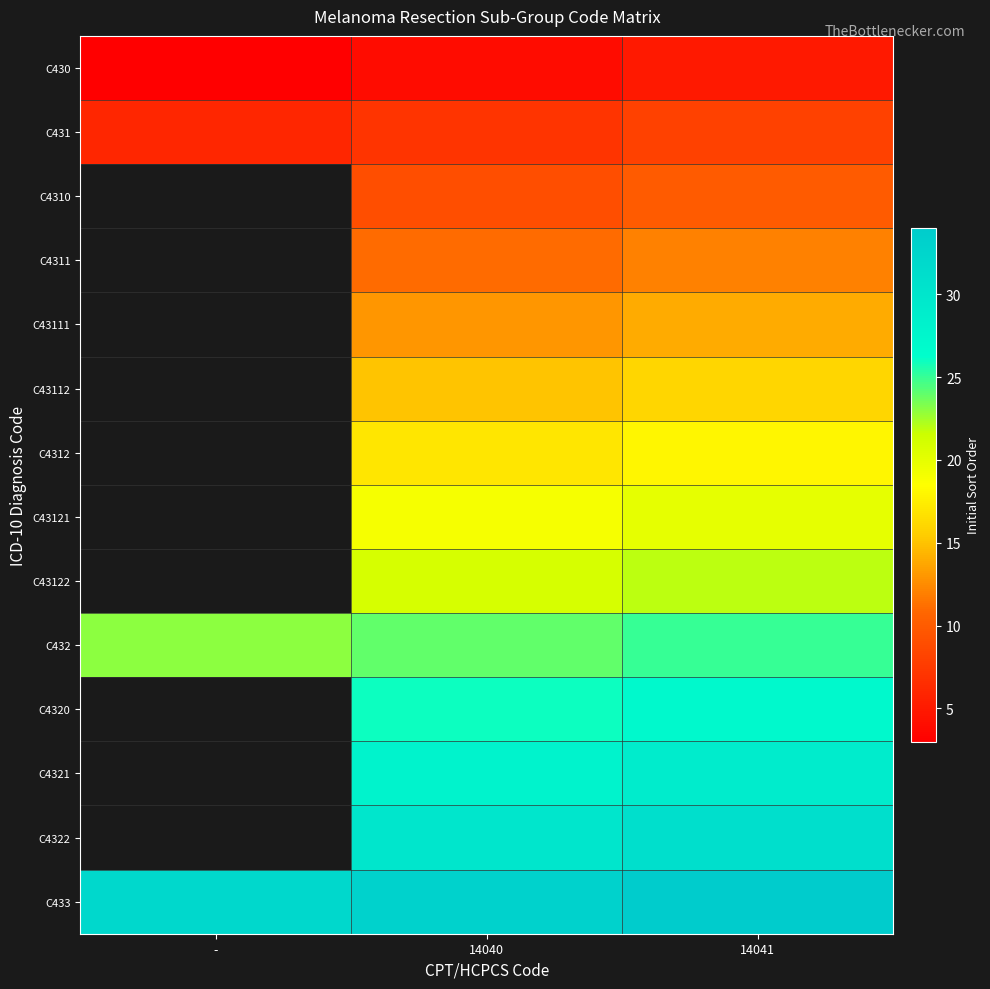

Count the C433 values in the range 32 to 34.

3